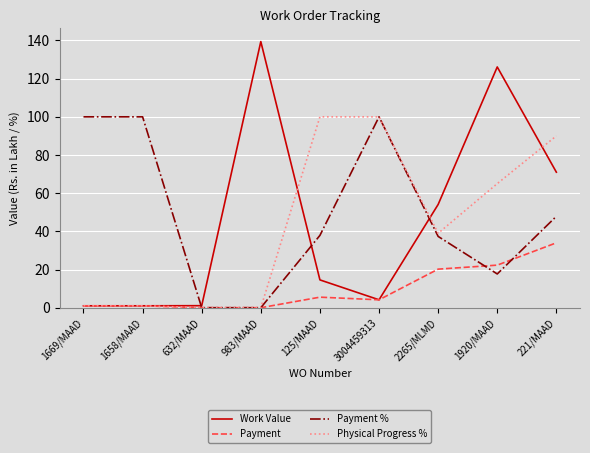

Is the value of Payment % at 1920/MAAD greater than the value of Work Value at 2265/MLMD?

No